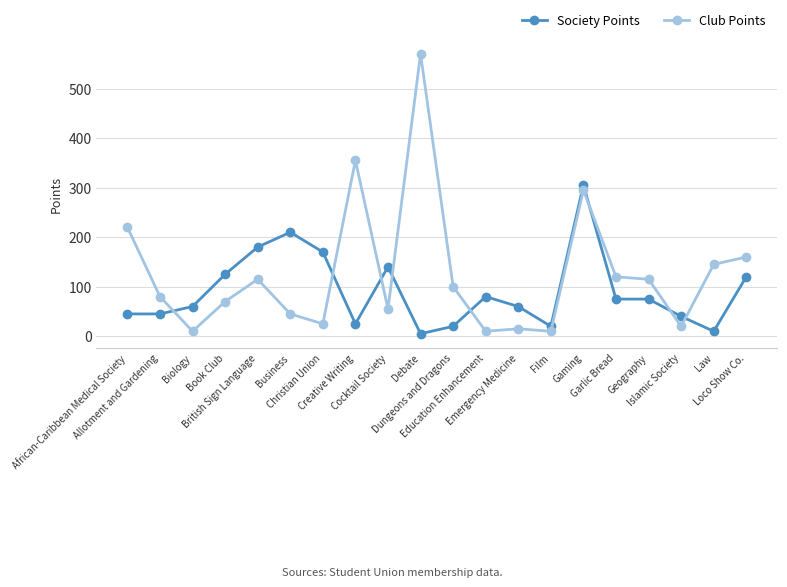

Which series has the largest range (max minus min)?

Club Points